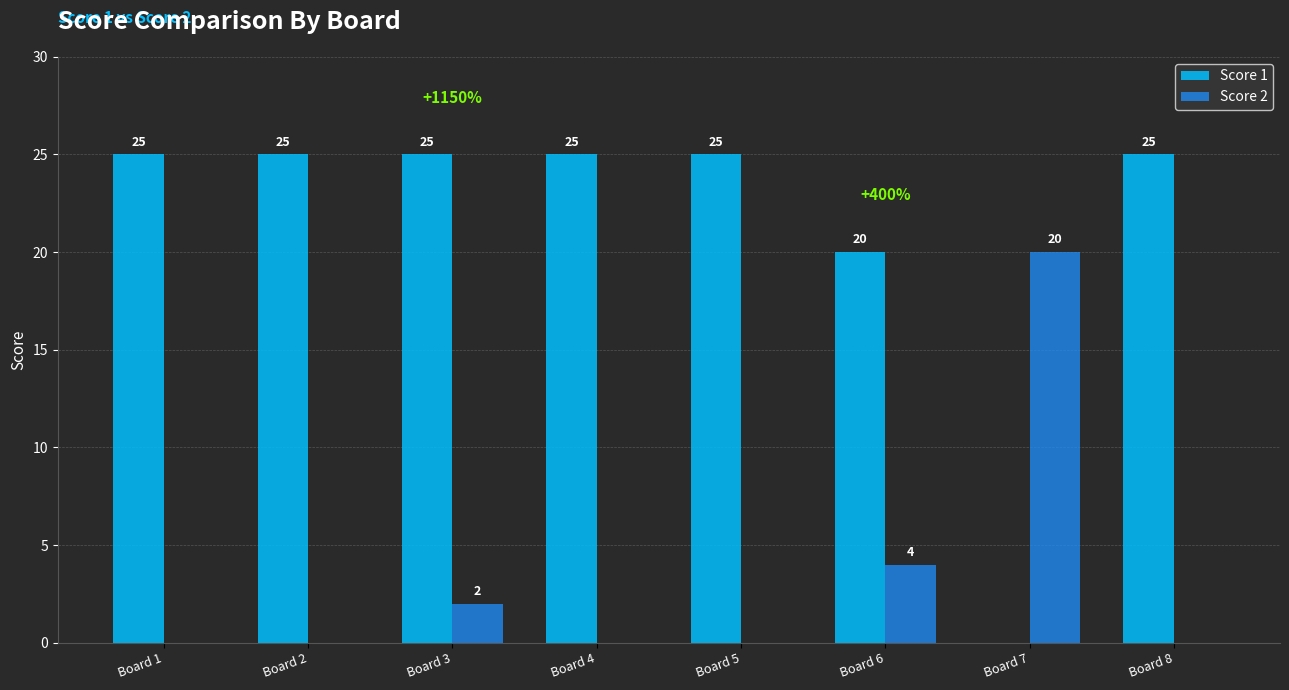

Reading right to left, list all the values displayed in this chart.

Score 1: 25	0	20	25	25	25	25	25
Score 2: 0	20	4	0	0	2	0	0